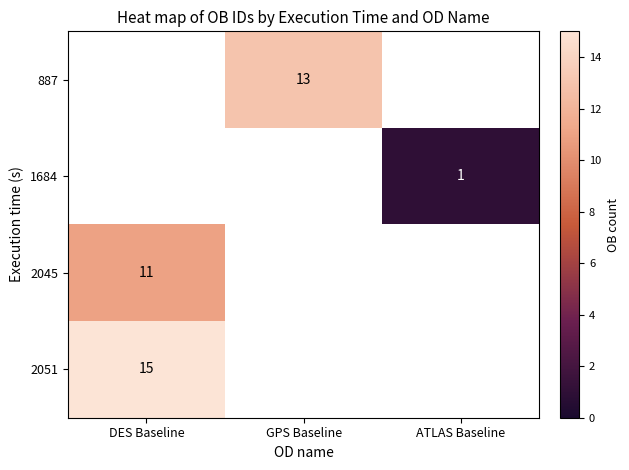

The value of 887 at GPS Baseline is 7. True or false?

False